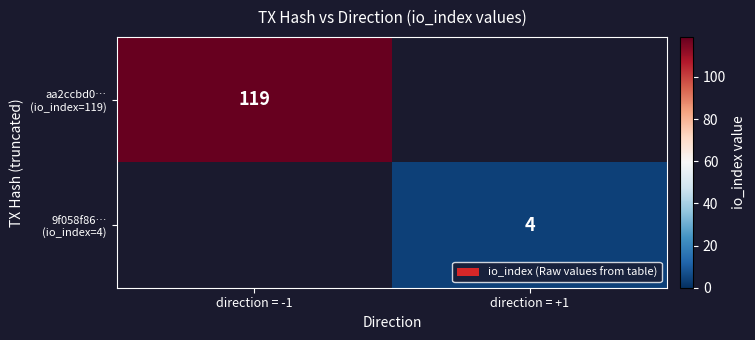

Count the number of data series in this chart.

2